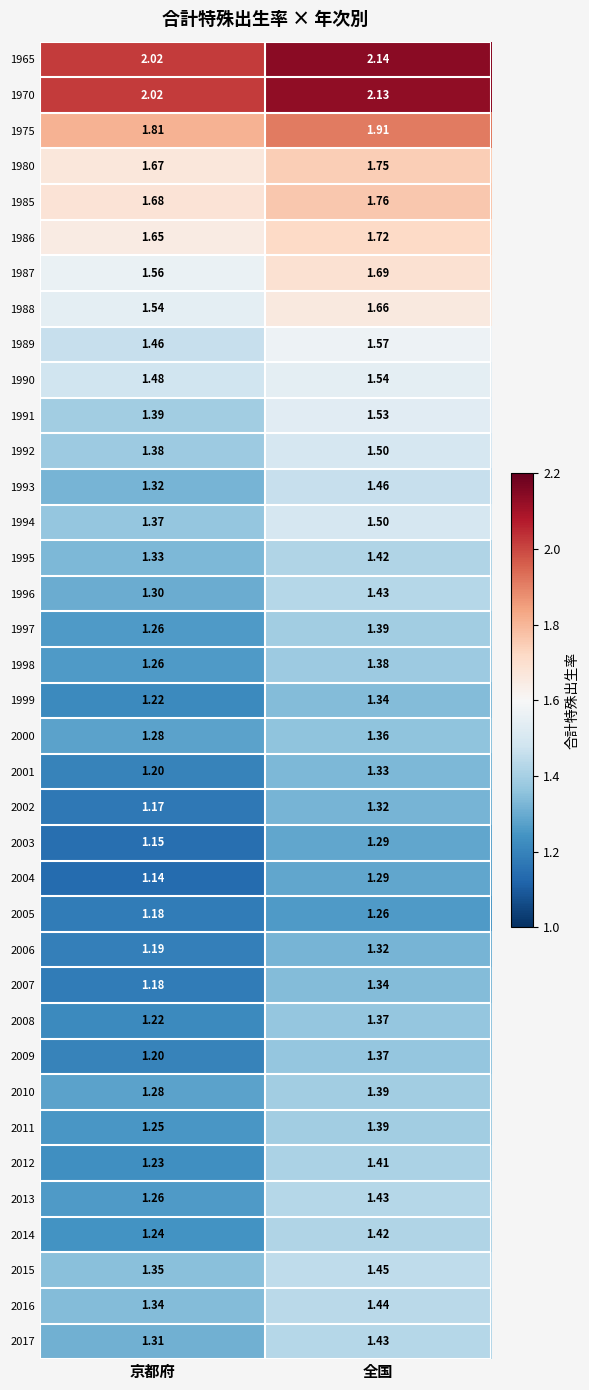

Which label corresponds to the smallest value in the chart?

京都府